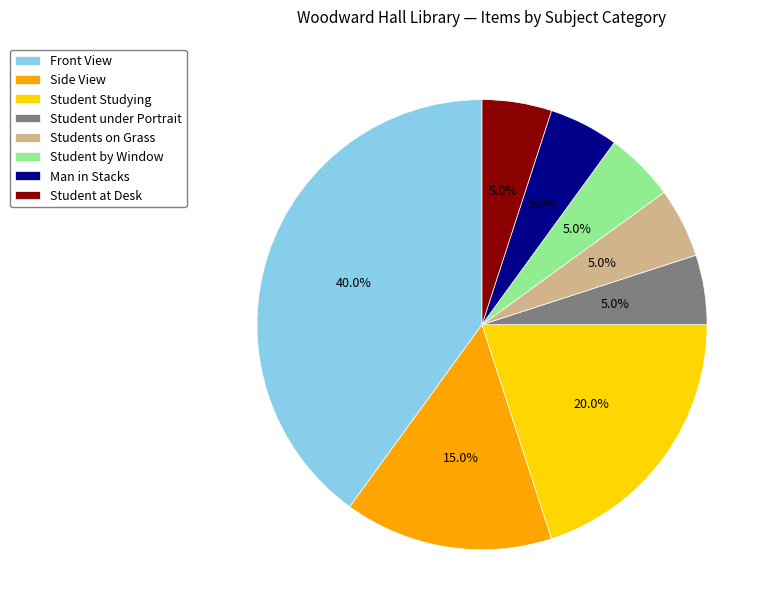

What is the ratio of the value at Man in Stacks to the value at Student at Desk?

1.0